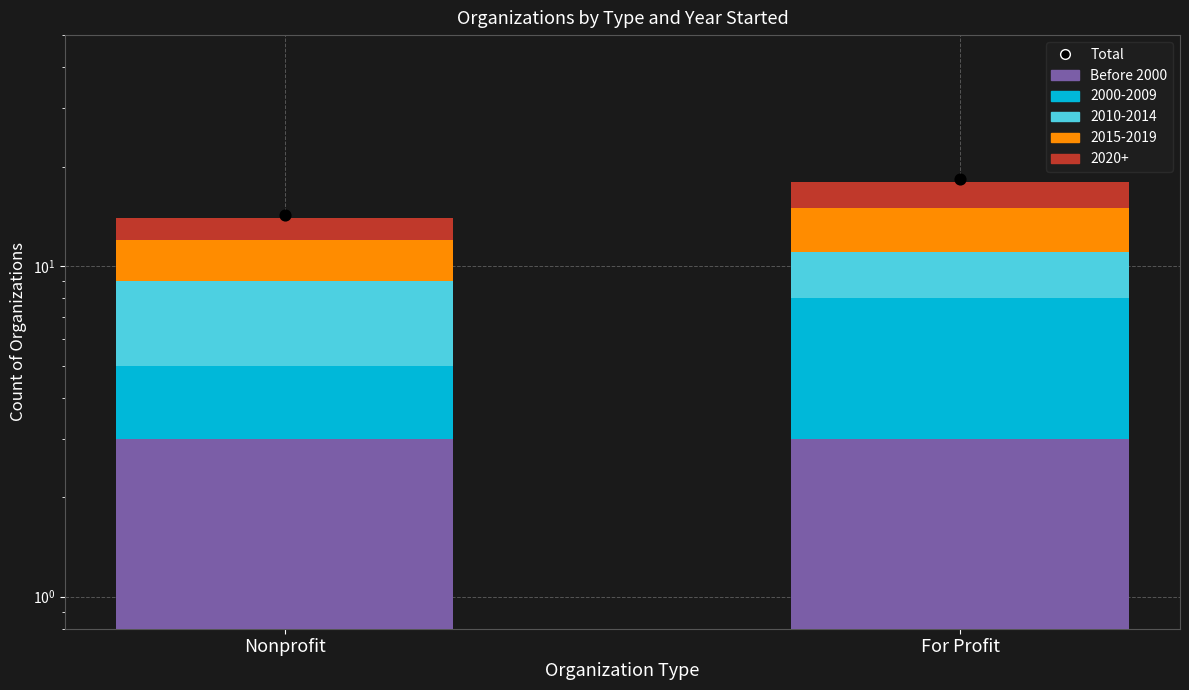

Which series contains the highest Y value?

Total